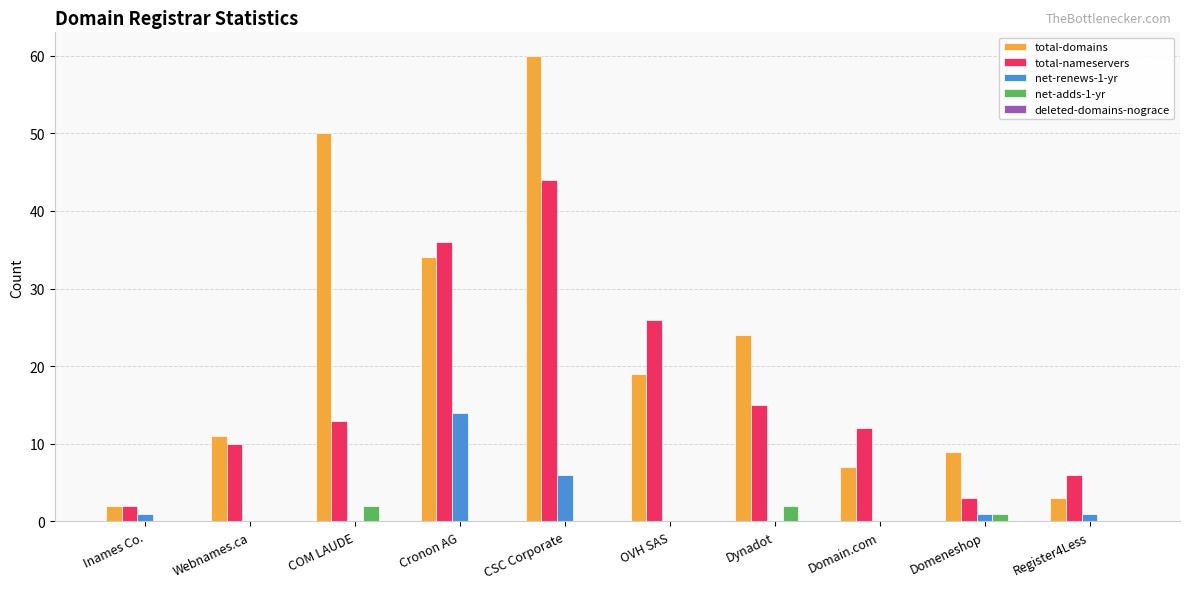

Which series changed the most between OVH SAS and Domain.com?

total-nameservers